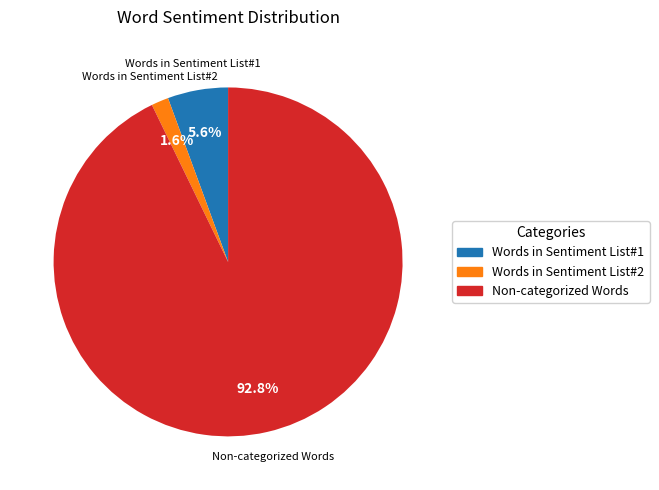

Which slice is the smallest?

Words in Sentiment List#2